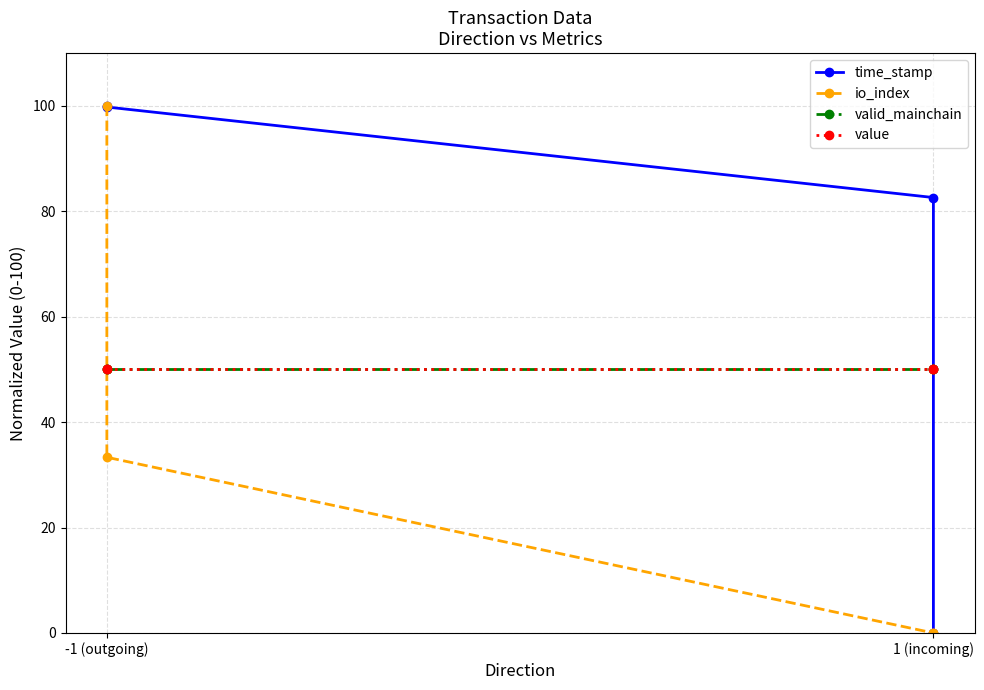

Does the chart have visible grid lines?

Yes